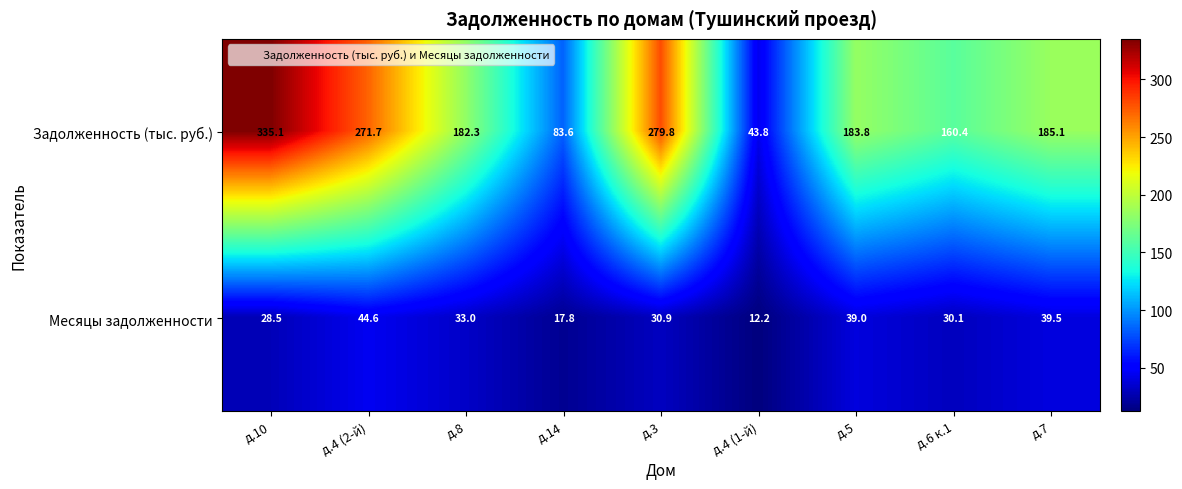

What is the difference between the maximum and minimum values in the Месяцы задолженности series?

32.4